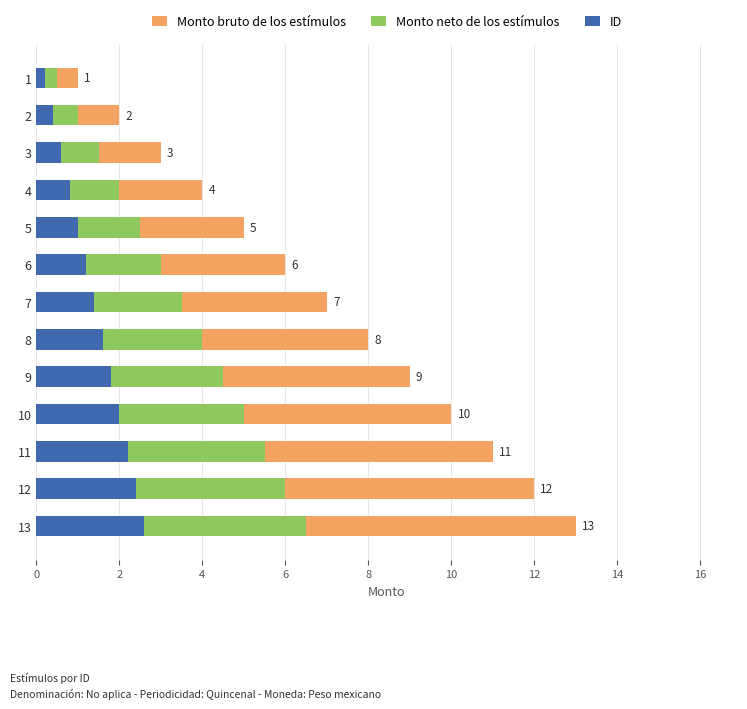

Is it true that ID equals 2.3 at 7?

False